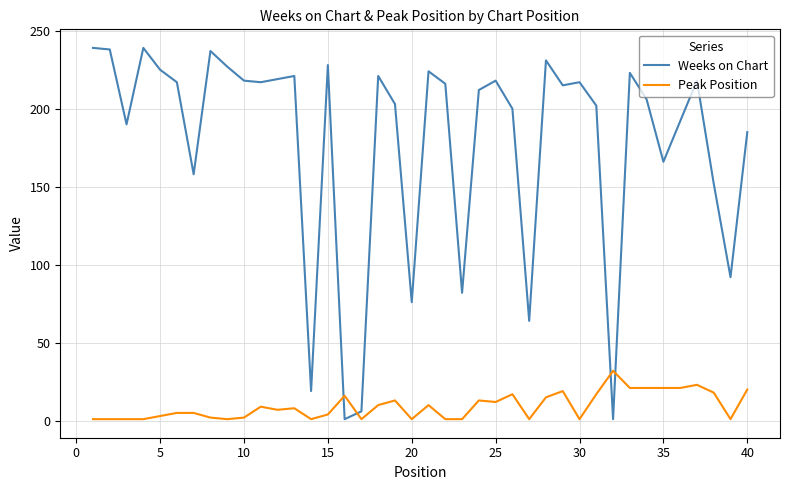

Which series has the widest spread of values?

Weeks on Chart